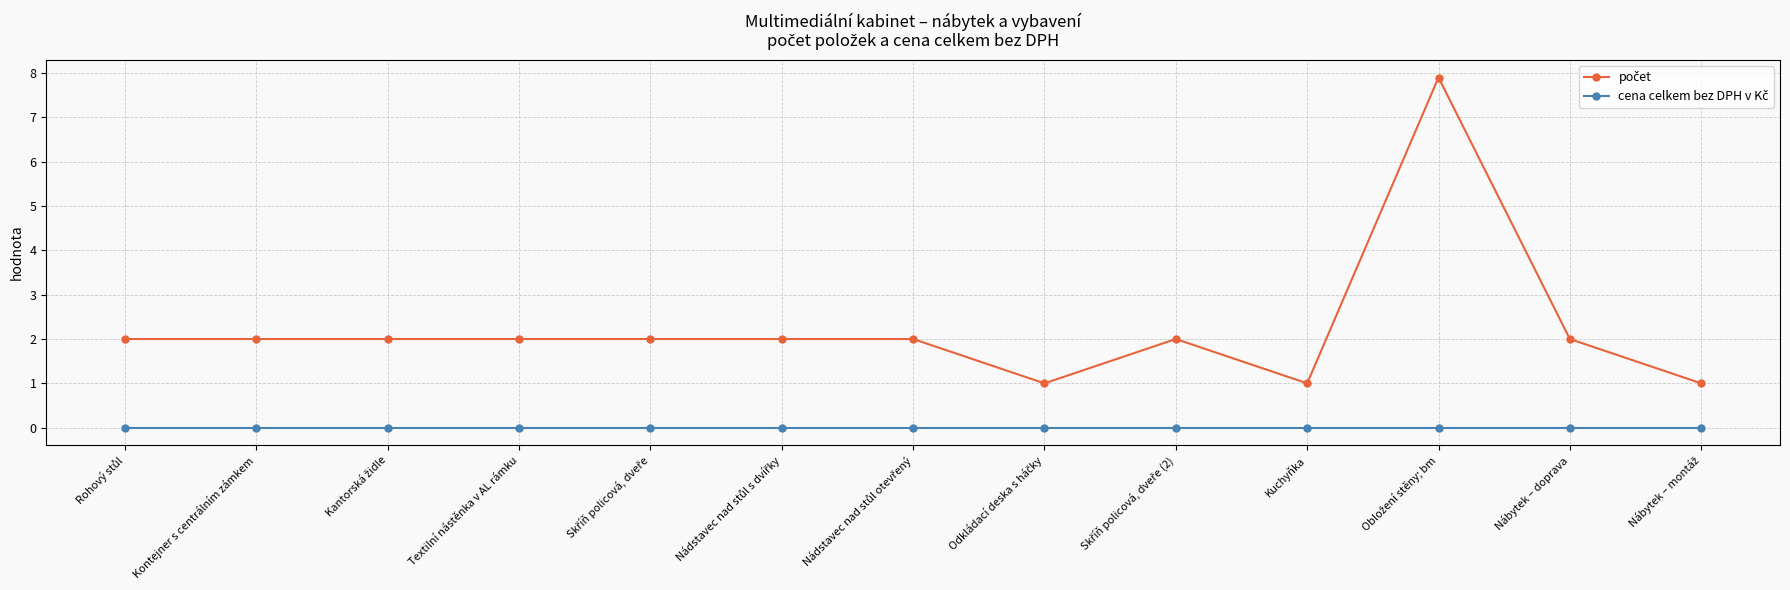

What is the label of the 10th point from the right?

Textilní nástěnka v AL rámku